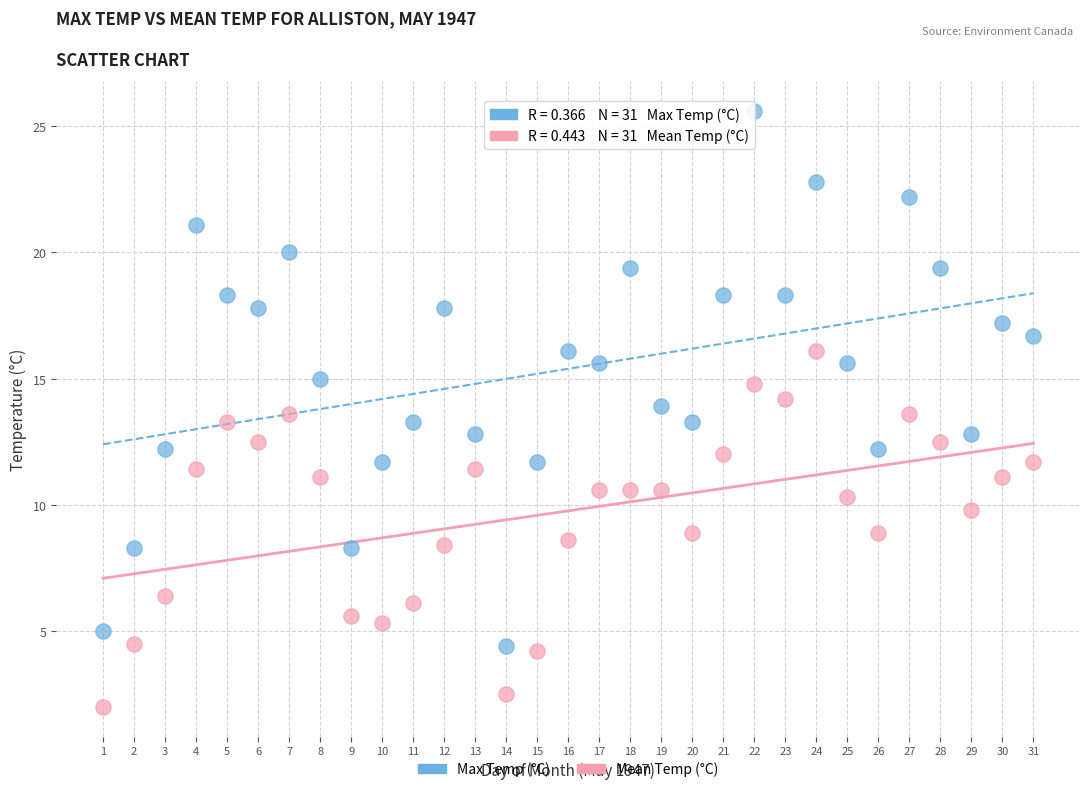

What is the X range (max minus min) for the scatter plot?

30.0